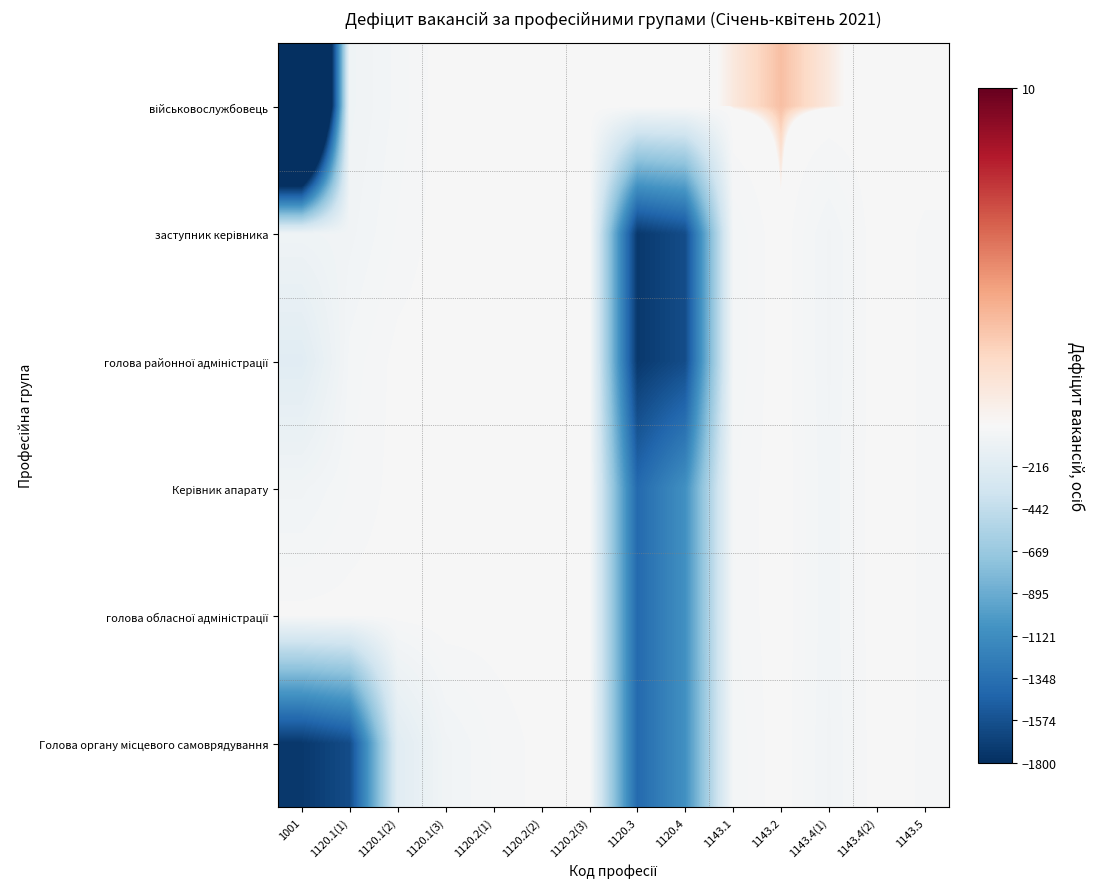

What is the total value across all series at 1001?

-6803